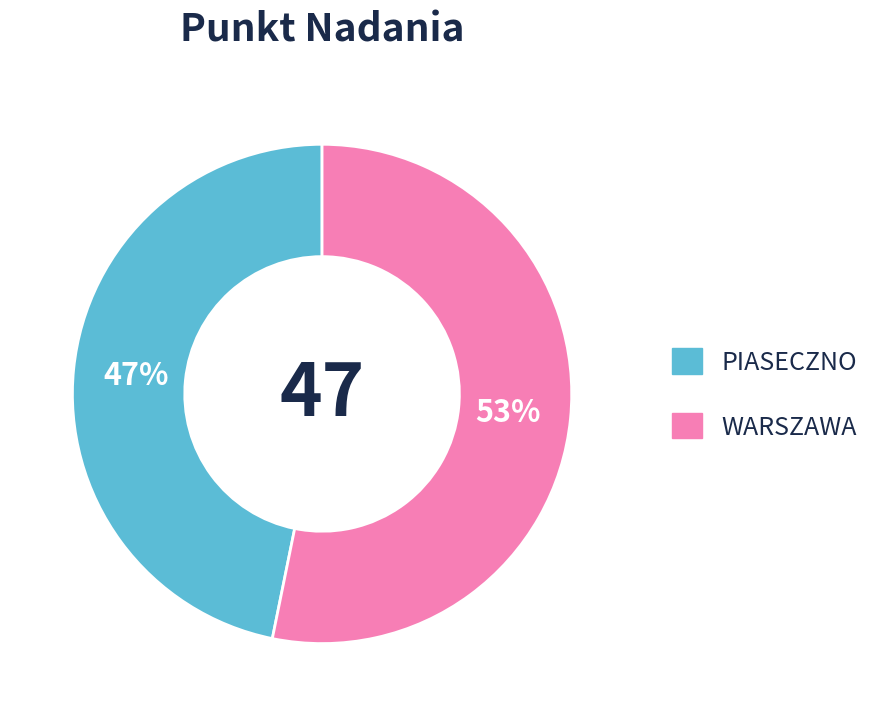

Count the number of slices in the pie.

2